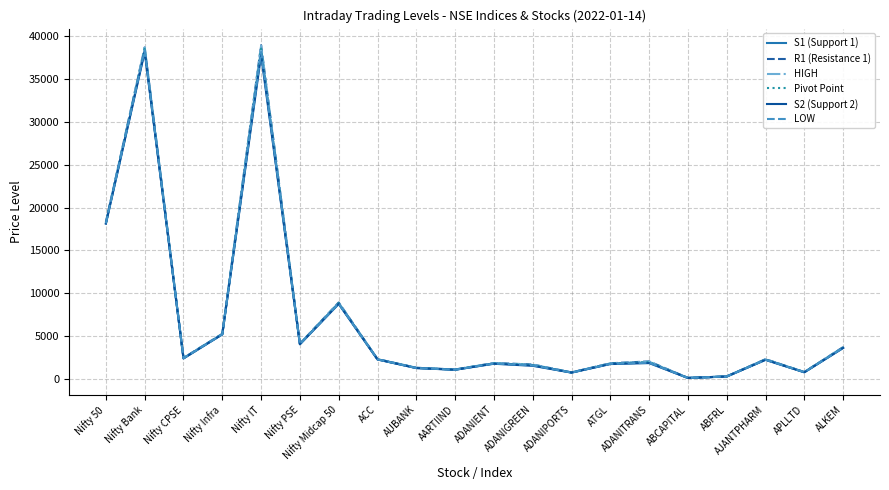

At which label is HIGH closest to 19511?

Nifty 50